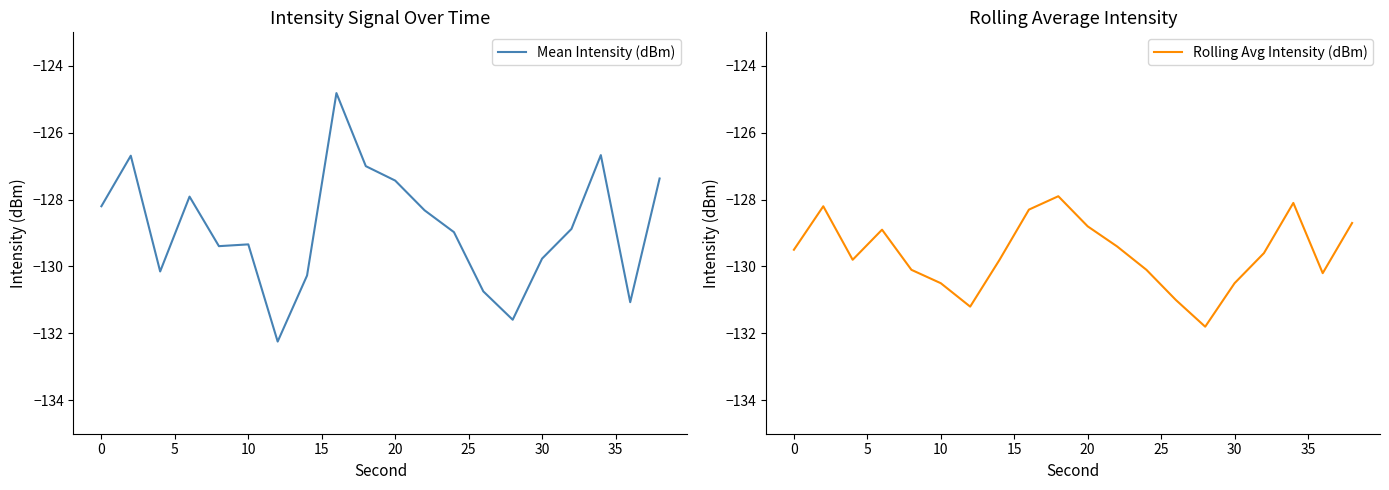

What is the minimum value for Mean Intensity (dBm)?

-132.2